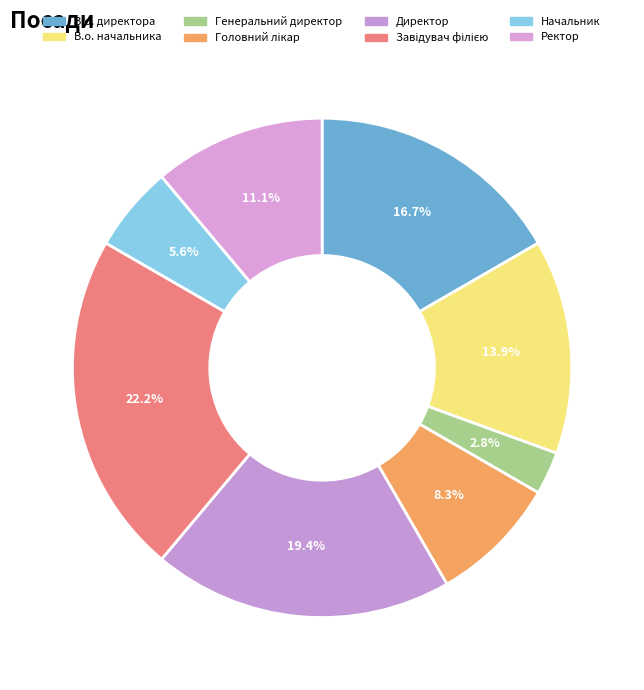

Is Генеральний директор the majority of the pie?

No